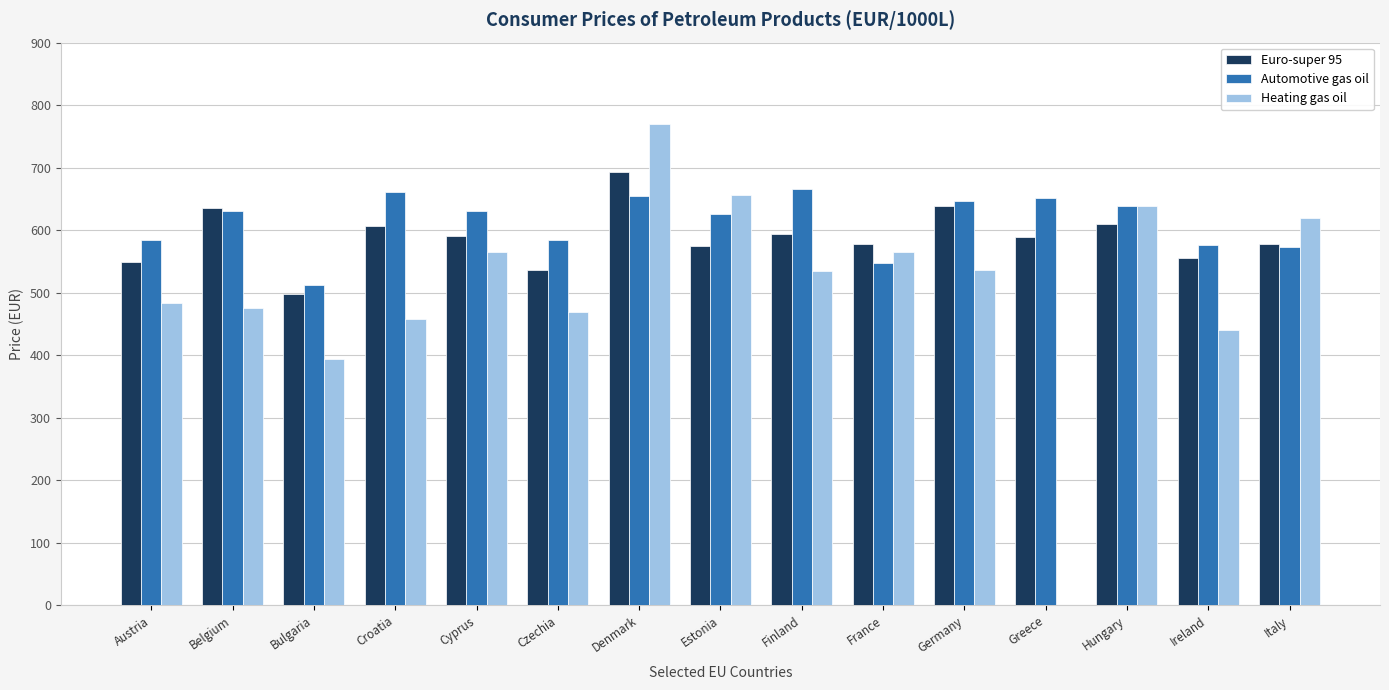

The Automotive gas oil series shows 548.3 at France. True or false?

True